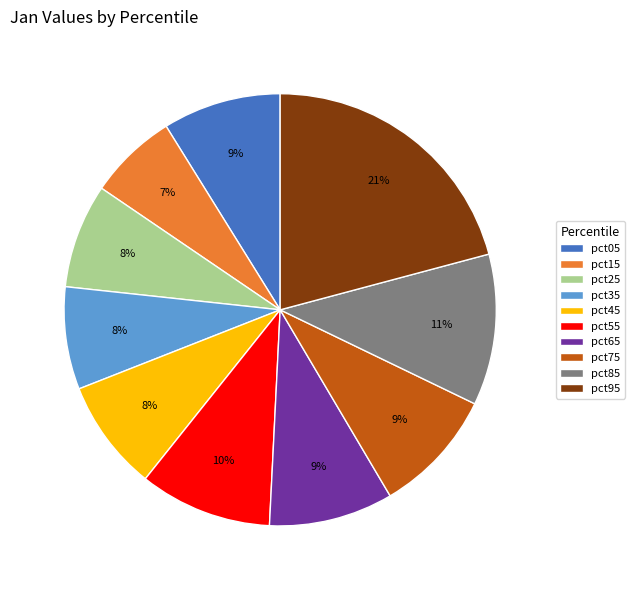

Is it true that pct35 is 8% of the pie?

True